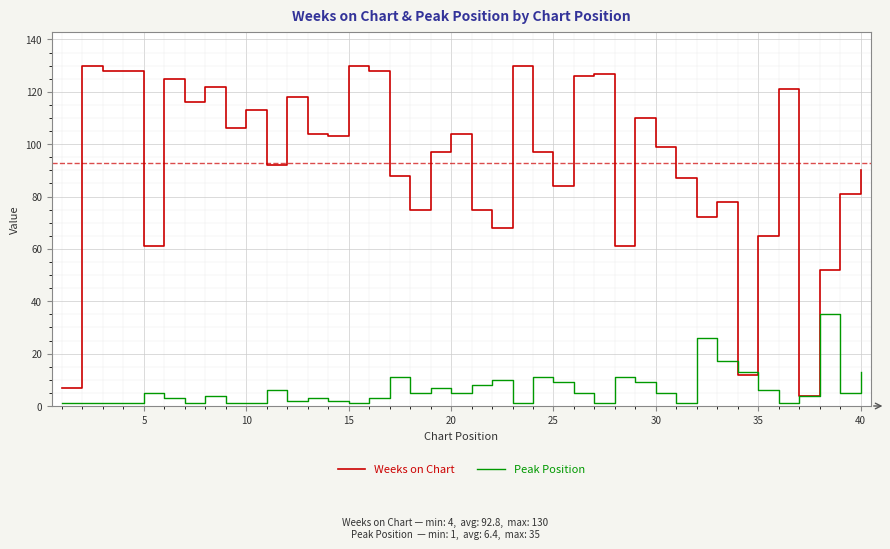

How many categories are shown in the chart?

40